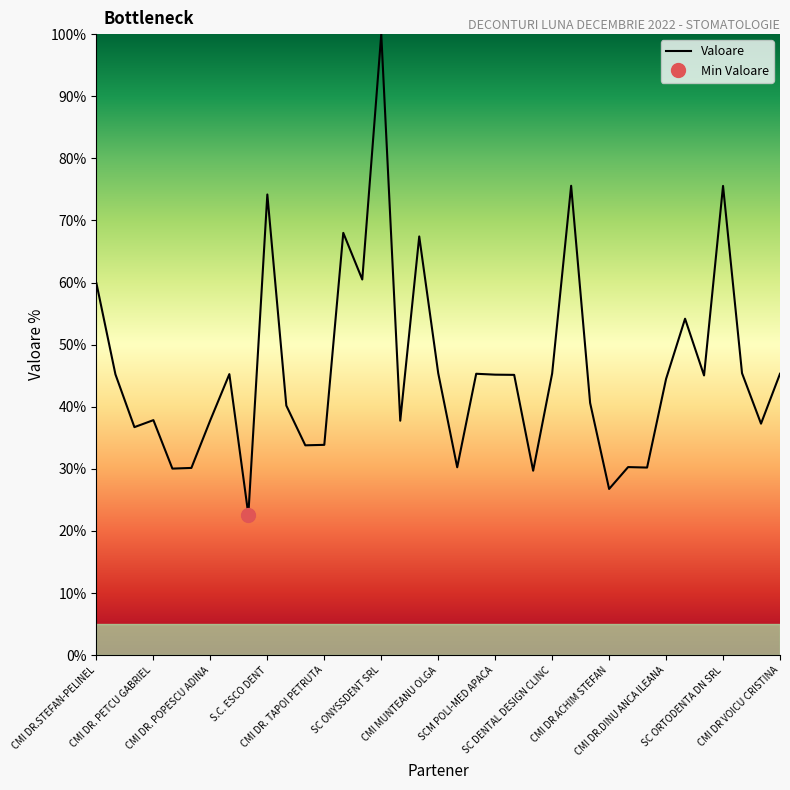

Does the chart display data point markers on the line(s)?

No